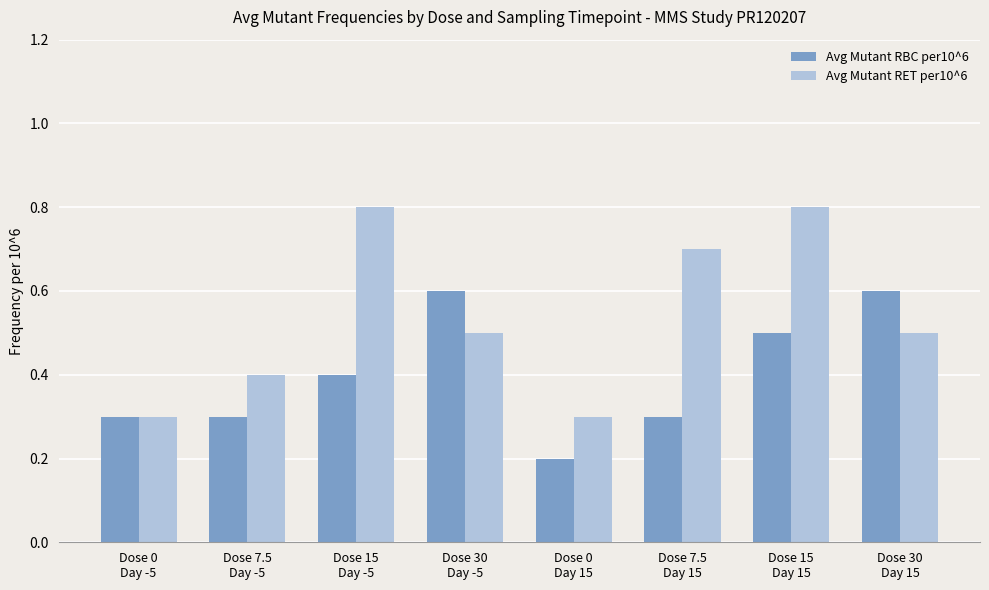

What is the label of the 2nd bar from the right?

Dose 15
Day 15